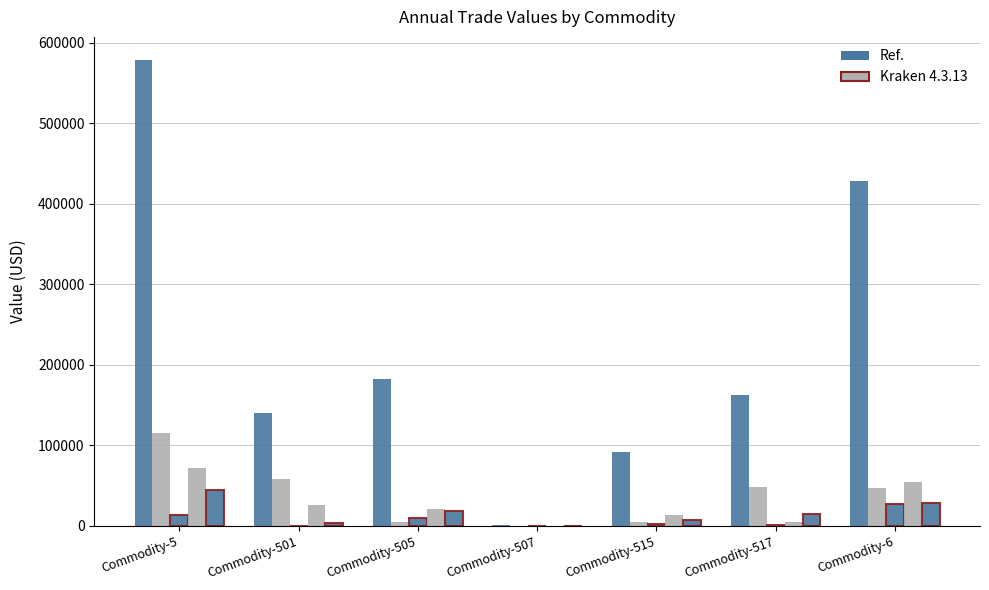

Reading left to right, list all the values displayed in this chart.

Value-Year: 578357	140488	182057	1299	91264	162229	428179
Value-Apl: 115849	57733	4345	0	4911	48860	46622
Value-Jul: 13141	0	9842	0	2539	760	26811
Value-Nov: 72503	25565	21498	0	13849	4419	54972
Value-Dec: 44122	3516	18630	0	7011	14965	28582